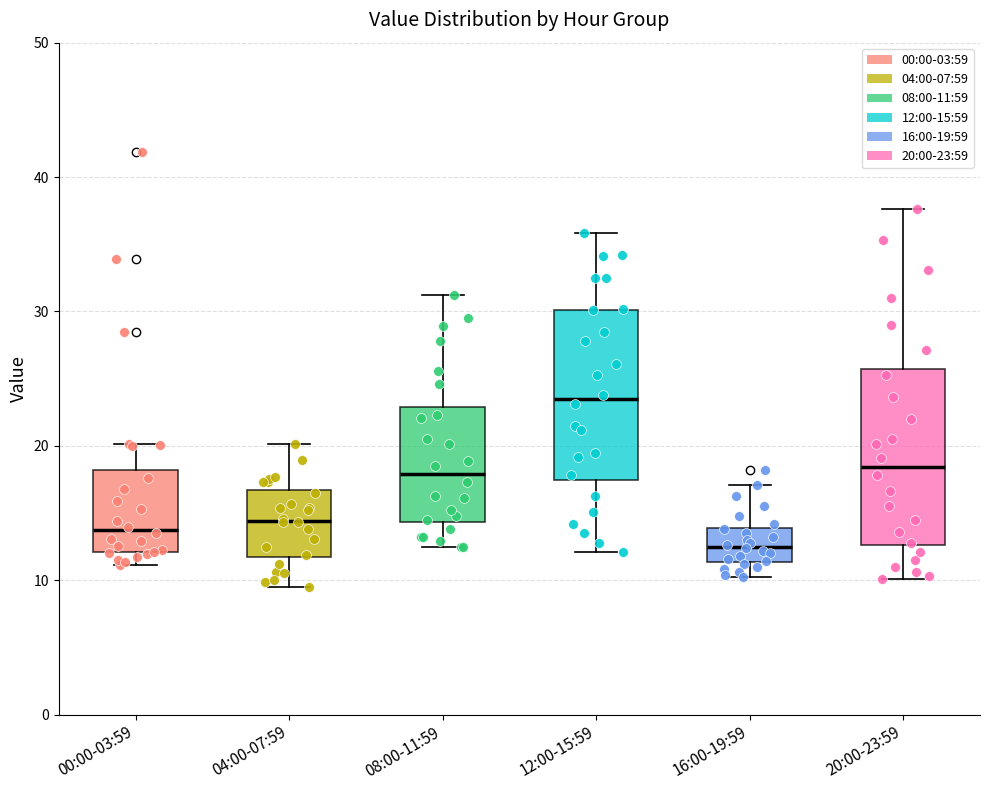

Reading left to right, read every box against the y-axis: the position of its median line, the range the box covers, and the ends of its whiskers. The values are not printed on the chart, so give them approximately, as read against the axis.

00:00-03:59: median 14, box 12 to 18, whiskers 11 to 20
04:00-07:59: median 14, box 12 to 17, whiskers 10 to 20
08:00-11:59: median 18, box 14 to 23, whiskers 13 to 31
12:00-15:59: median 23, box 17 to 30, whiskers 12 to 36
16:00-19:59: median 13, box 11 to 14, whiskers 10 to 17
20:00-23:59: median 18, box 13 to 26, whiskers 10 to 38